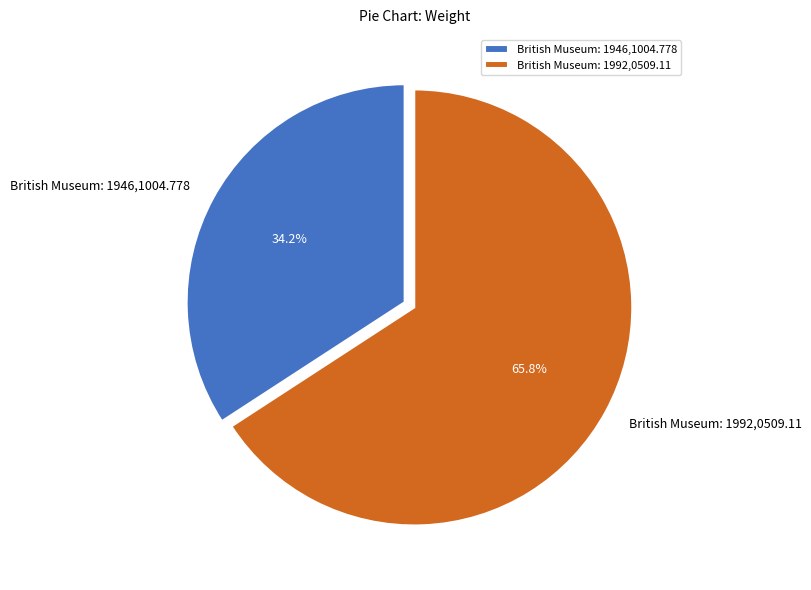

Do British Museum: 1946,1004.778 and British Museum: 1992,0509.11 together represent more than half of the pie?

Yes